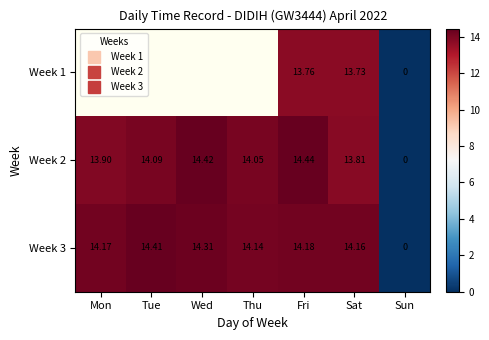

At which label does Week 3 first exceed 14?

Mon